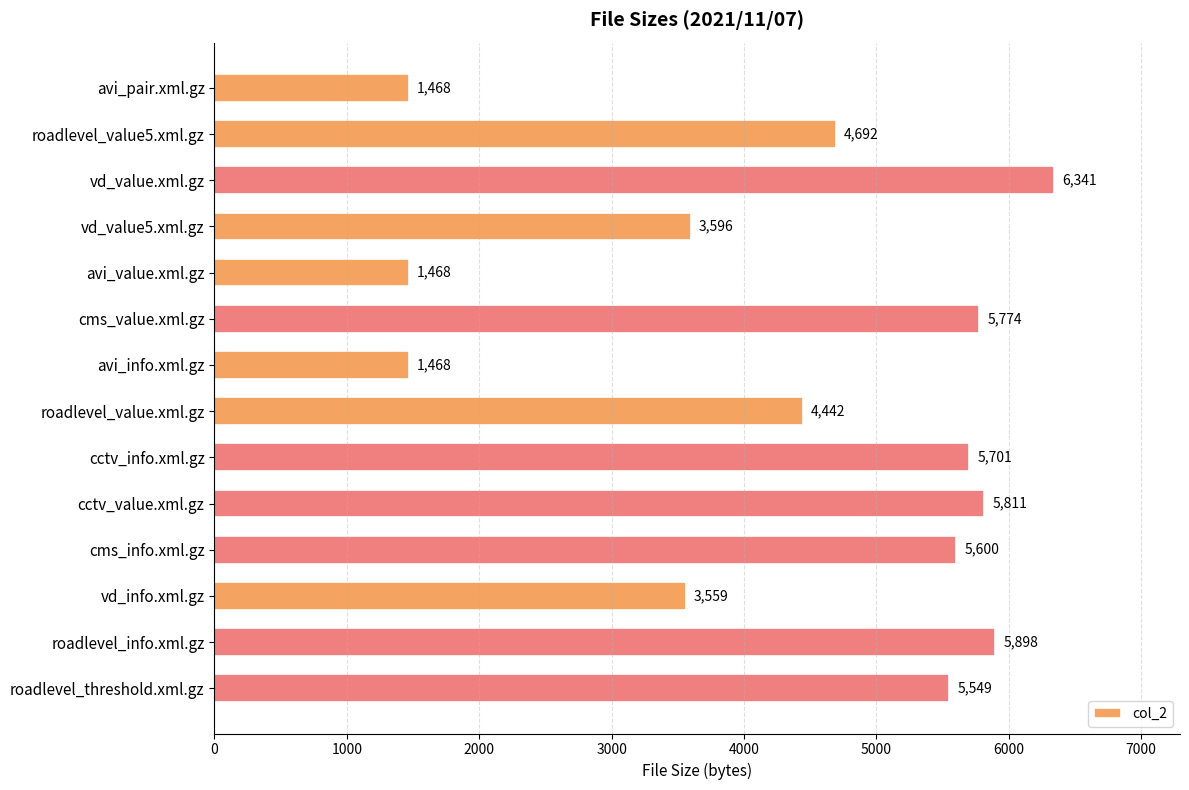

What is the label of the 13th bar from the top?

roadlevel_info.xml.gz